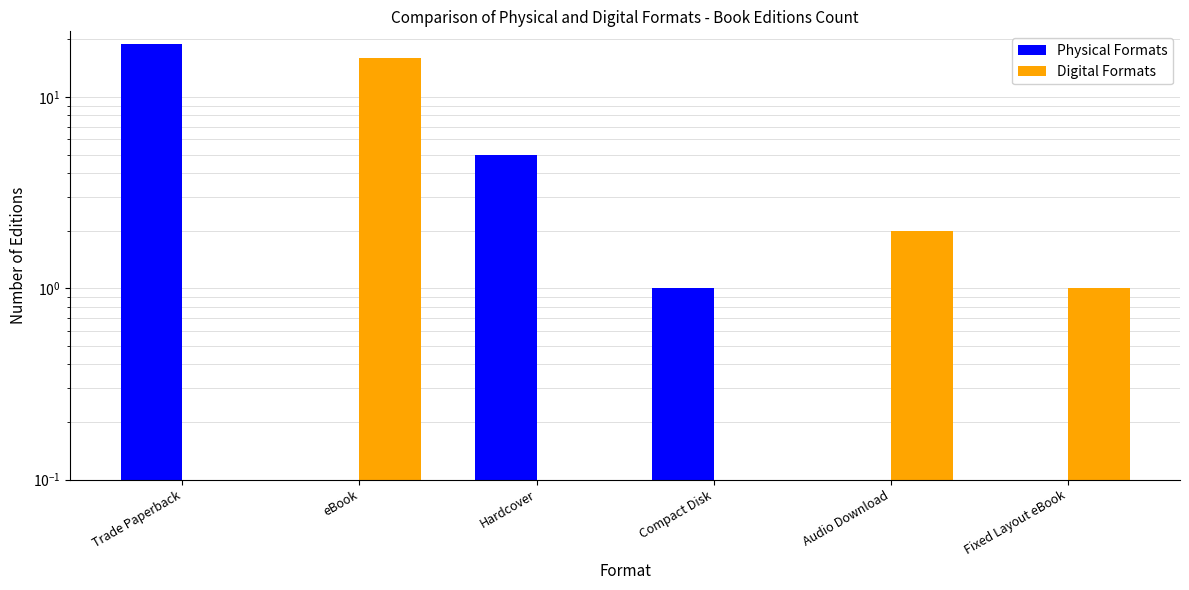

How many groups of bars are there?

6